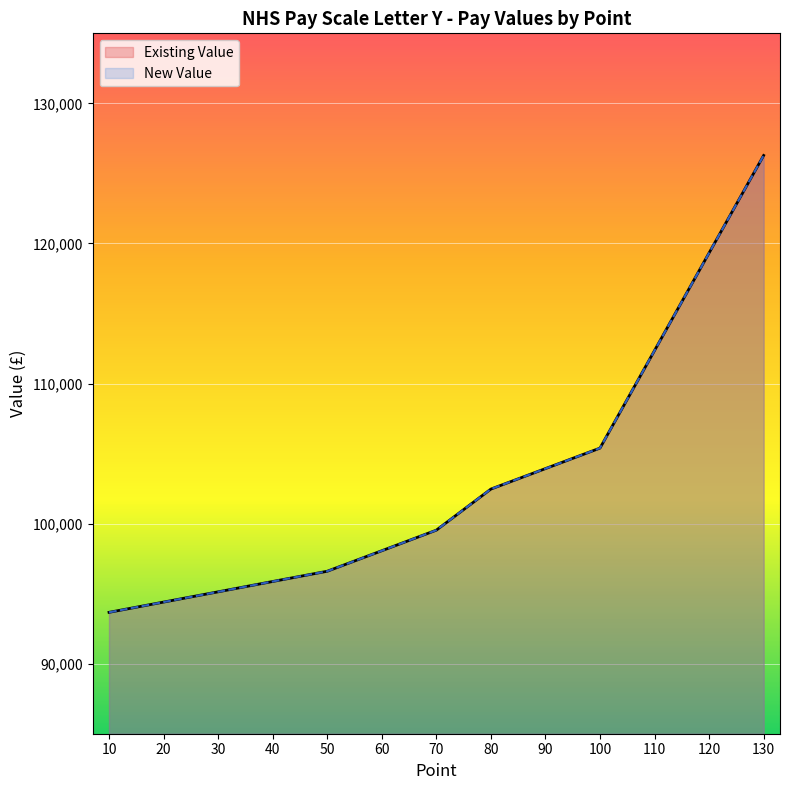

What is the approximate value of Existing Value at 70?

99532